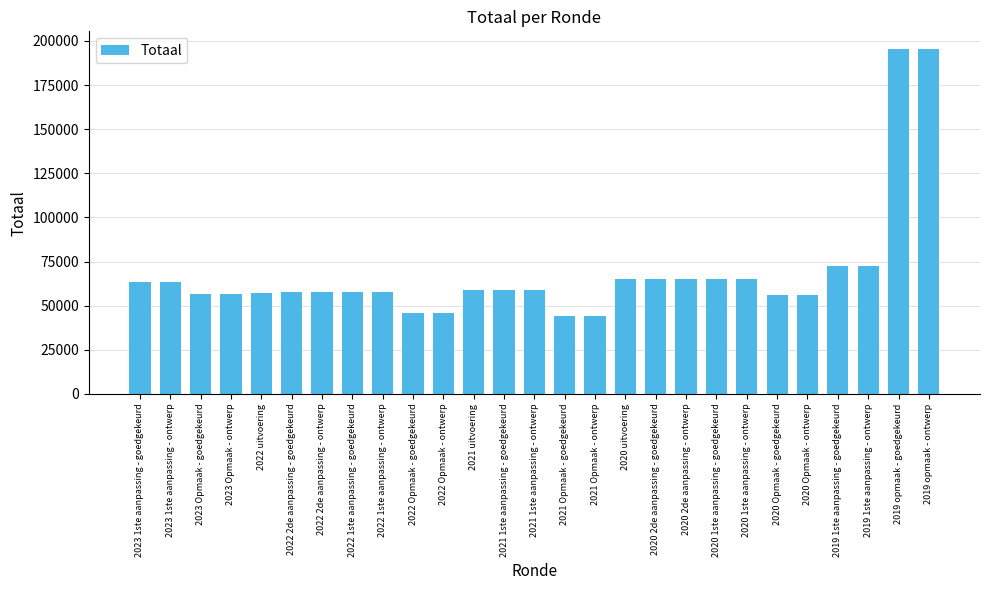

What is the label of the 27th bar from the left?

2019 opmaak - ontwerp